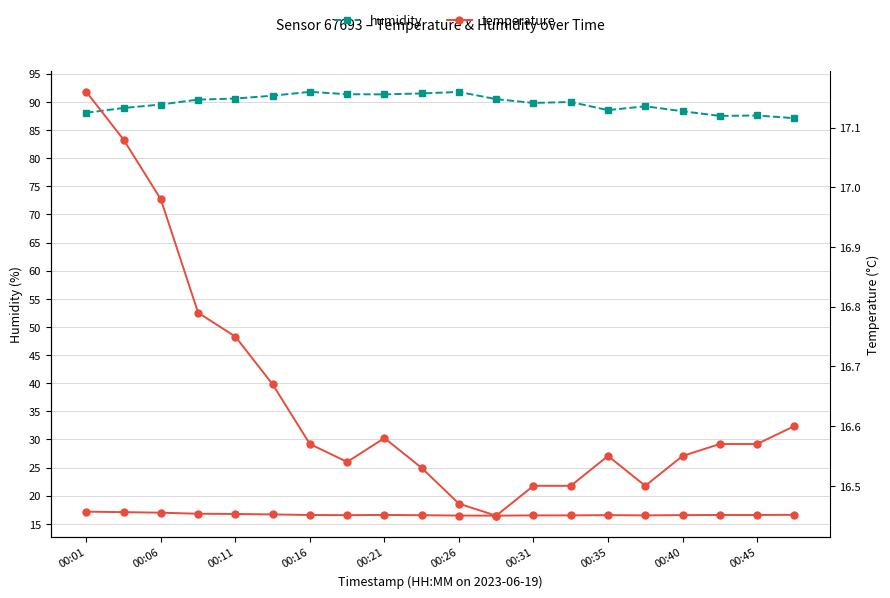

The value of humidity at 11 is 127.8. True or false?

False